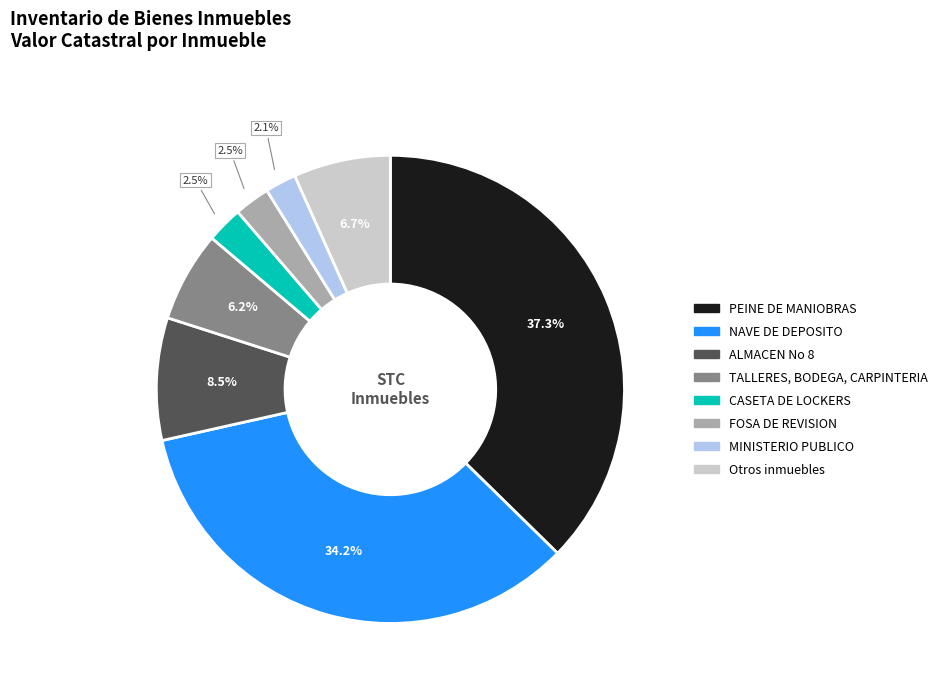

Is there a majority slice in this chart?

No